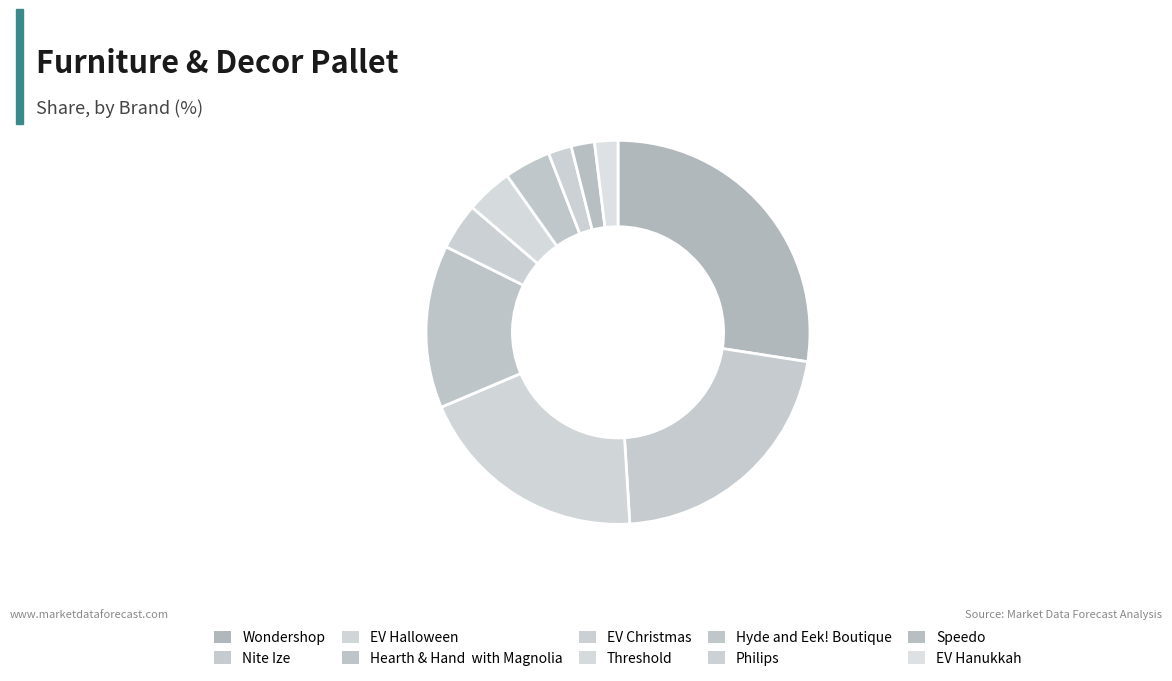

Count the number of slices in the pie.

10